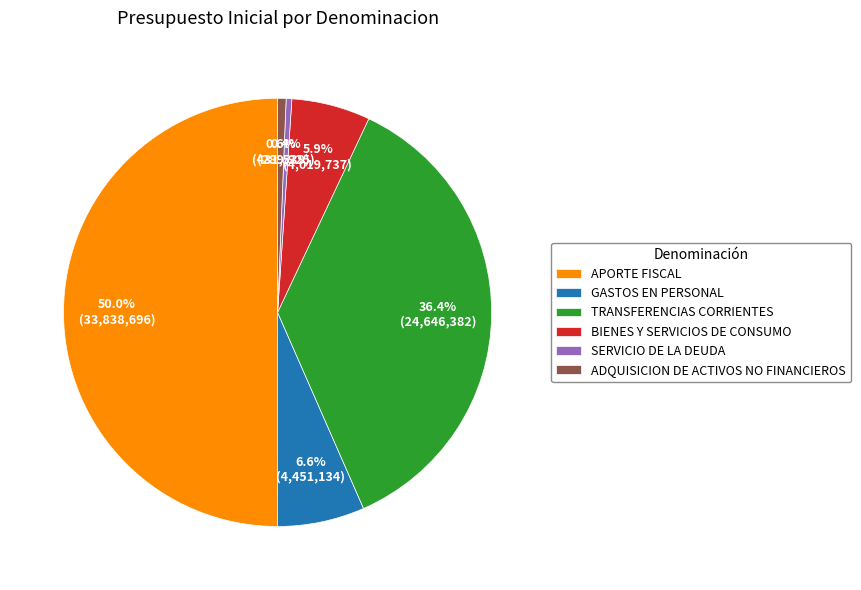

Count the number of slices in the pie.

6